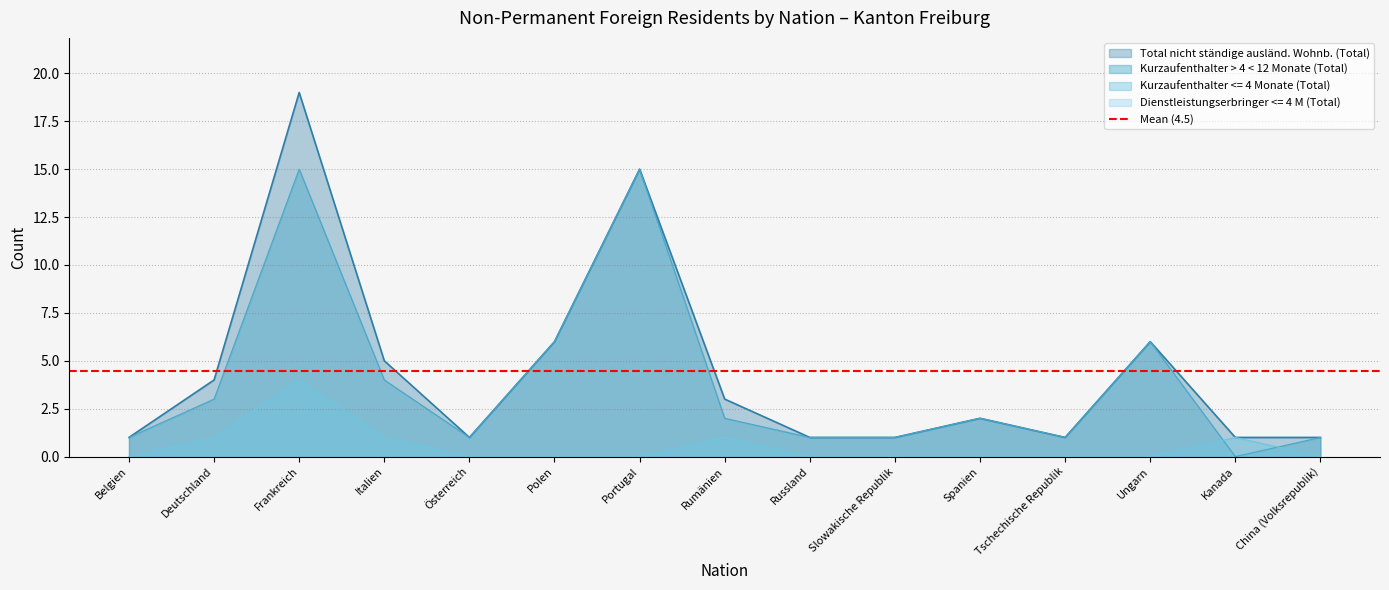

Reading left to right, what are all the values shown in this chart?

Kurzaufenthalter > 4 < 12 Monate (Total): 1	3	15	4	1	6	15	2	1	1	2	1	6	0	1
Kurzaufenthalter <= 4 Monate (Total): 0	1	4	1	0	0	0	1	0	0	0	0	0	1	0
Total nicht ständige ausländ. Wohnb. (Total): 1	4	19	5	1	6	15	3	1	1	2	1	6	1	1